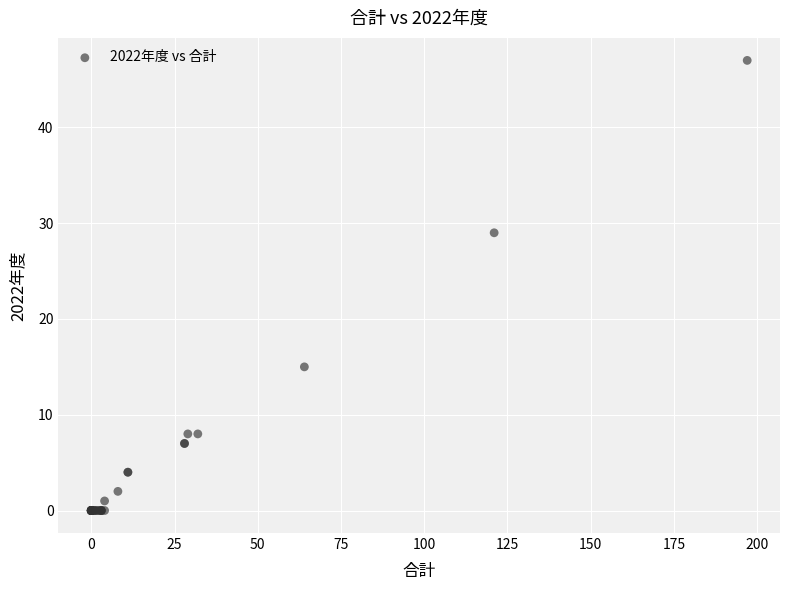

What Y value in the scatter plot is closest to 23?

29